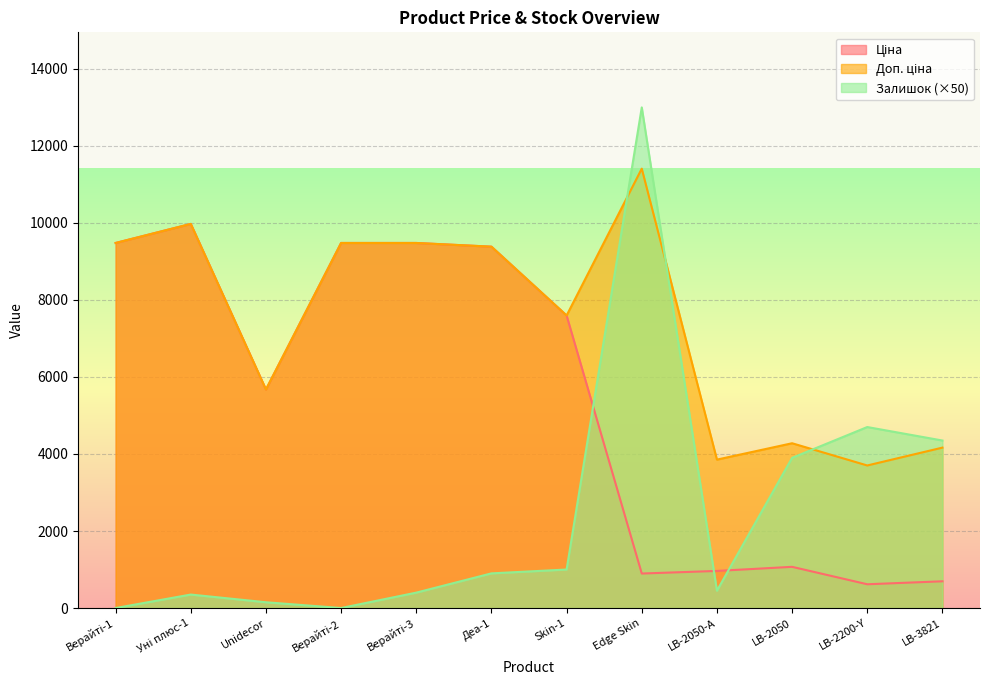

True or false: Доп. ціна and Ціна intersect in this chart.

False